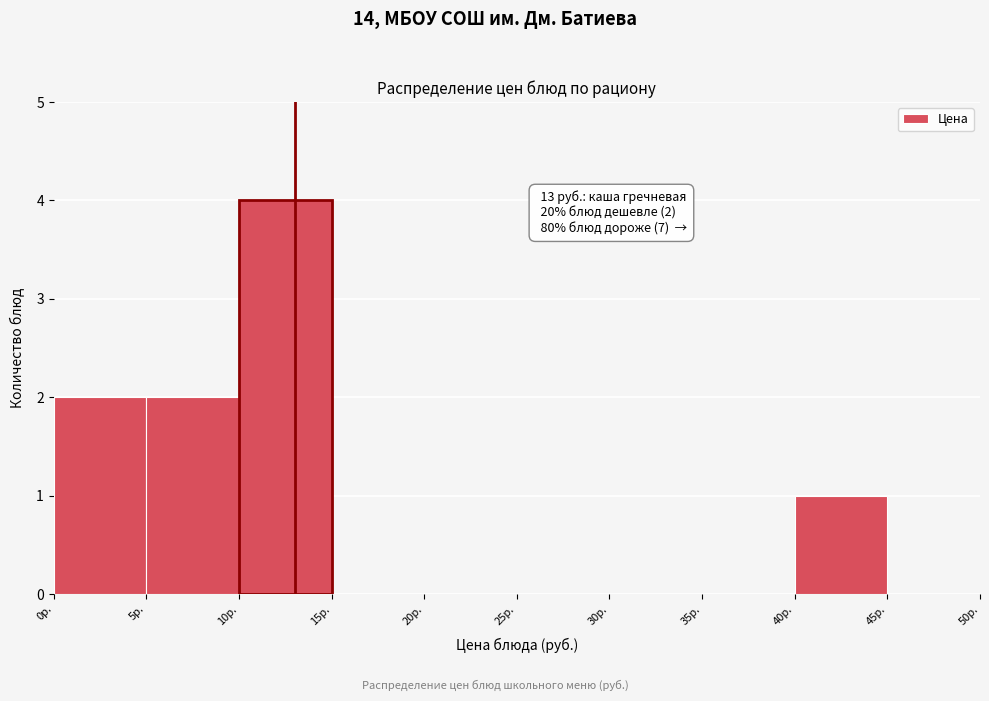

Over which range of the x-axis is the bar tallest?

10 to 15